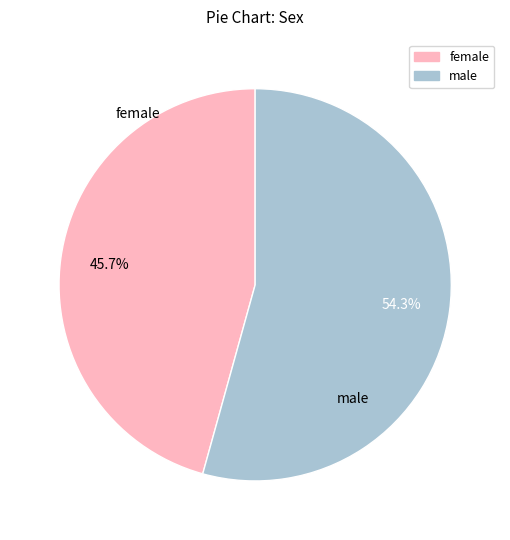

Rank the categories by value from lowest to highest.

female, male